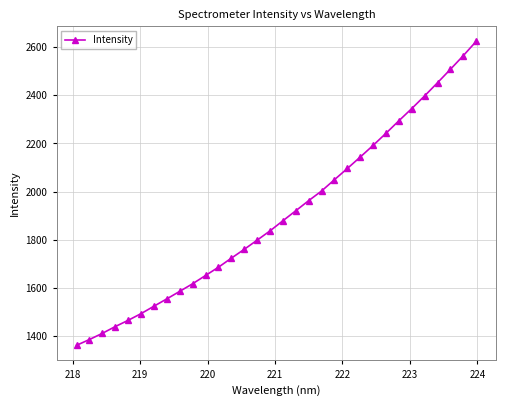

What is the minimum value shown in the chart?

1362.6